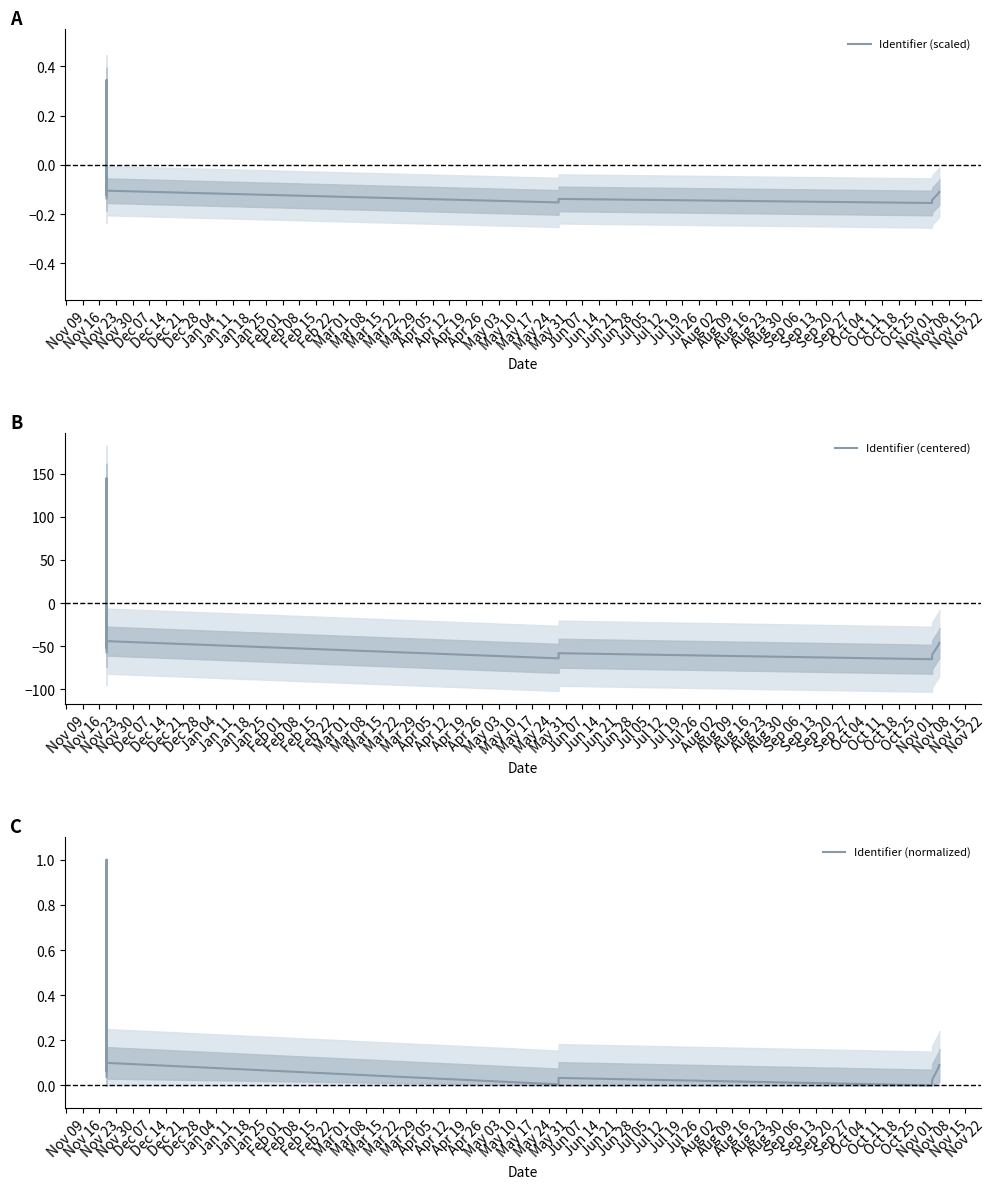

True or false: Identifier (scaled) has a value of -0.1 at Nov 08.

True